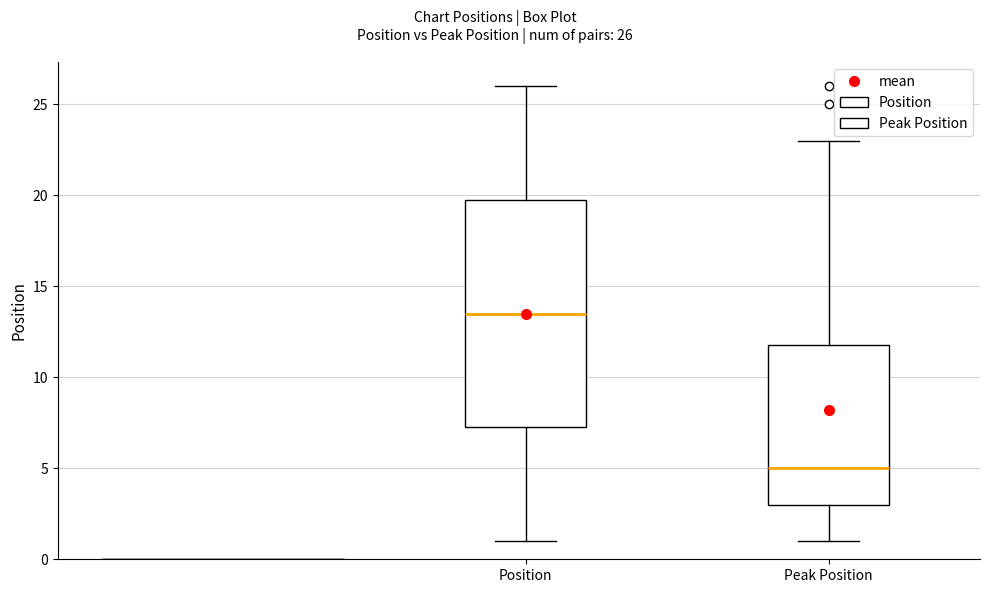

Which box's median line is the lowest?

Peak Position